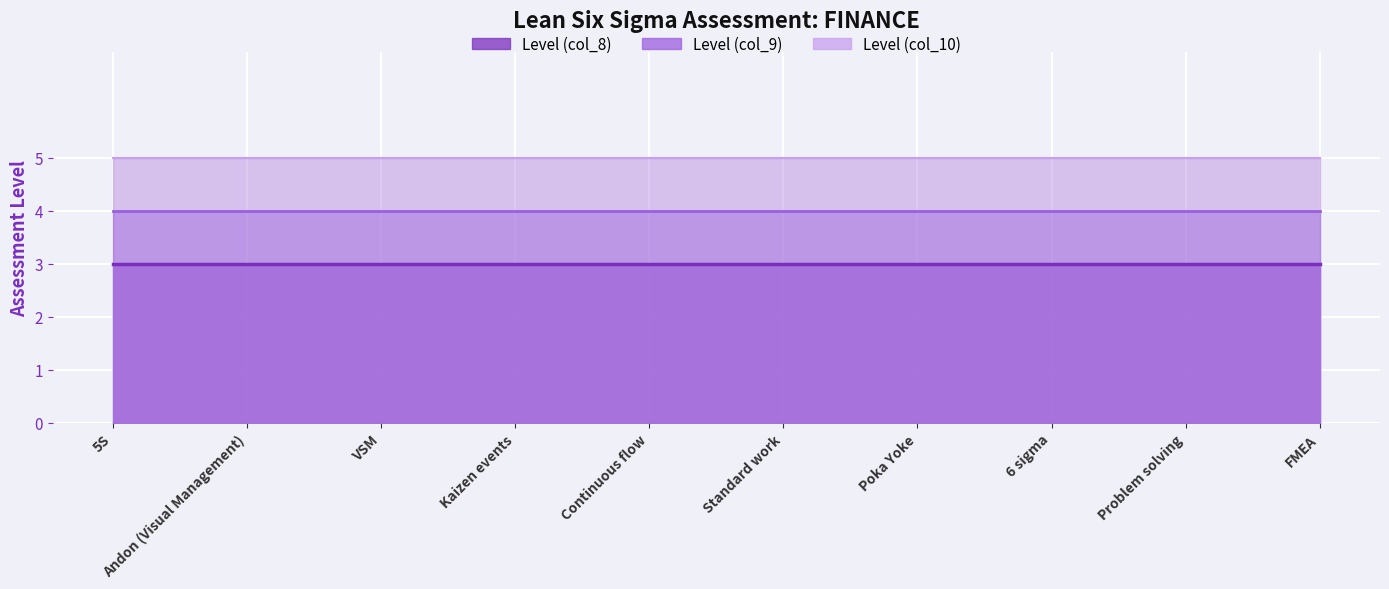

Reading left to right, extract all data points from this chart.

Level (col_8): 5S=3	Andon (Visual Management)=3	VSM=3	Kaizen events=3	Continuous flow=3	Standard work=3	Poka Yoke=3	6 sigma=3	Problem solving=3	FMEA=3
Level (col_9): 5S=4	Andon (Visual Management)=4	VSM=4	Kaizen events=4	Continuous flow=4	Standard work=4	Poka Yoke=4	6 sigma=4	Problem solving=4	FMEA=4
Level (col_10): 5S=5	Andon (Visual Management)=5	VSM=5	Kaizen events=5	Continuous flow=5	Standard work=5	Poka Yoke=5	6 sigma=5	Problem solving=5	FMEA=5